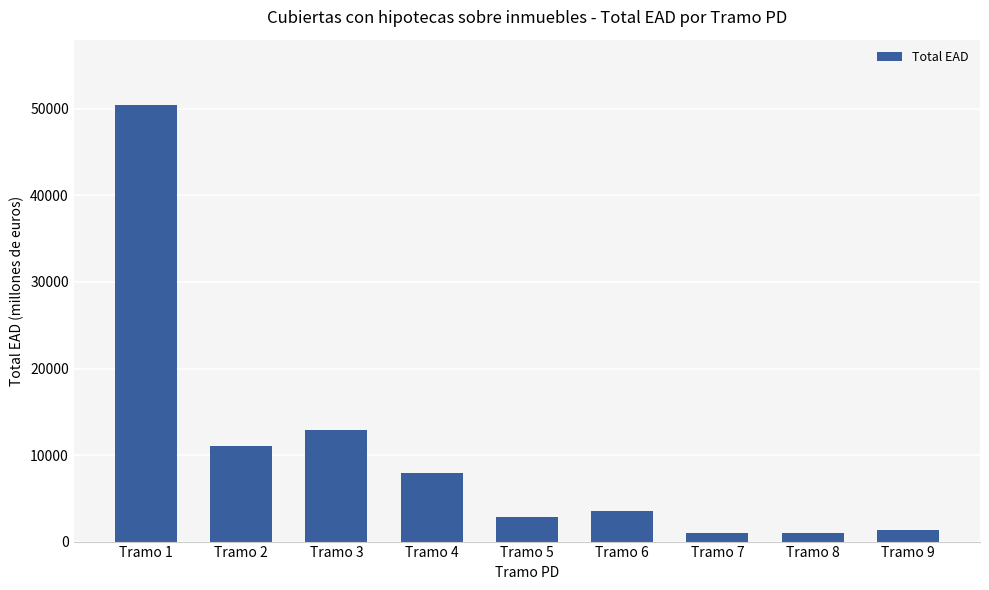

What is the difference between the values at Tramo 8 and Tramo 3?

11822.5